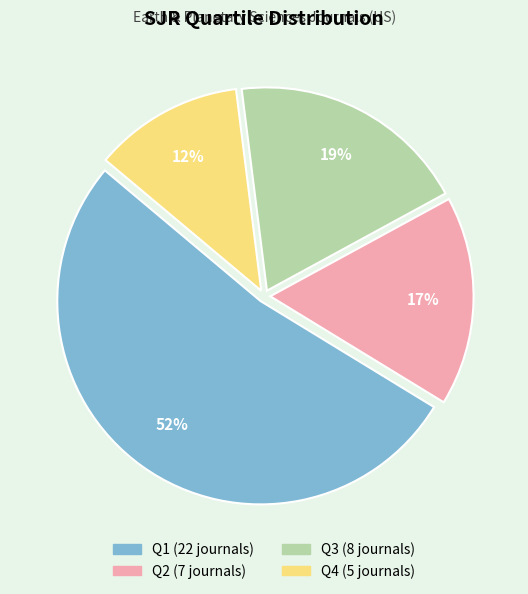

Which category has the biggest portion of the pie?

Q1